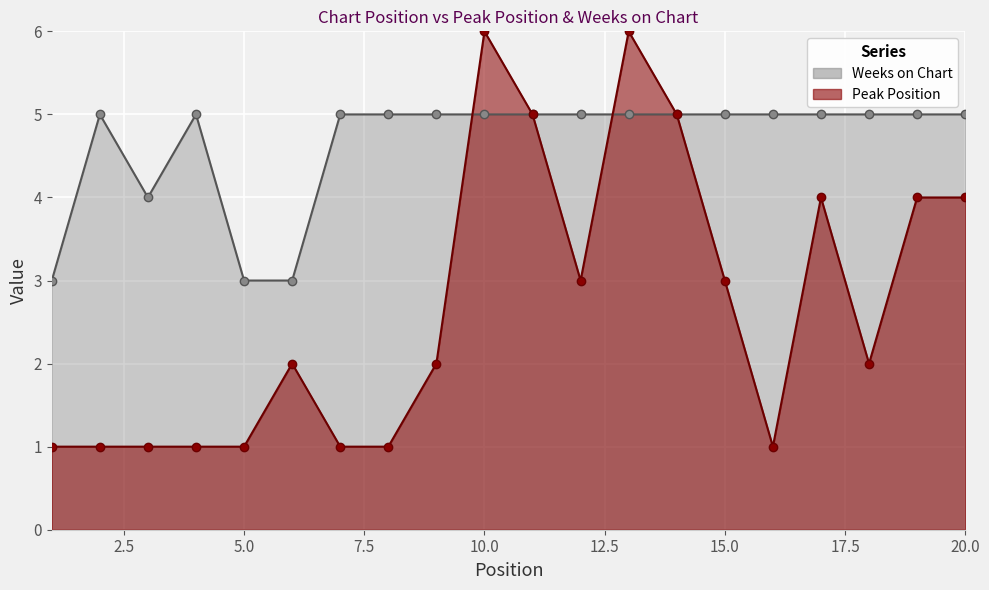

True or false: Peak Position and Weeks on Chart intersect in this chart.

True